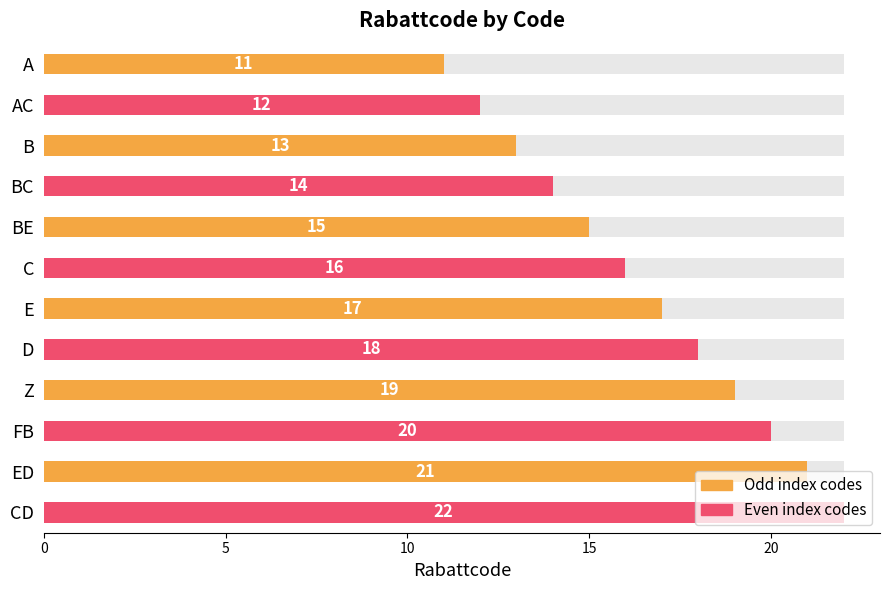

Does the chart contain any negative values?

No